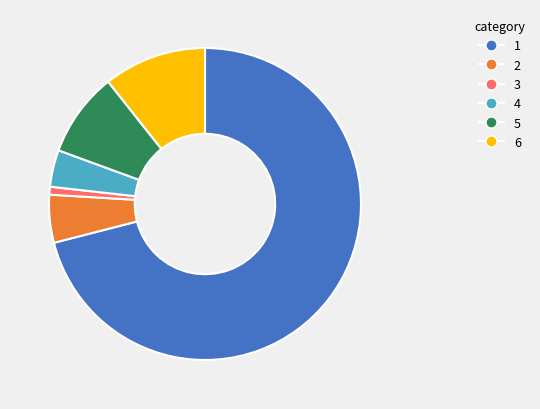

Is there any slice that represents more than half of the pie?

Yes